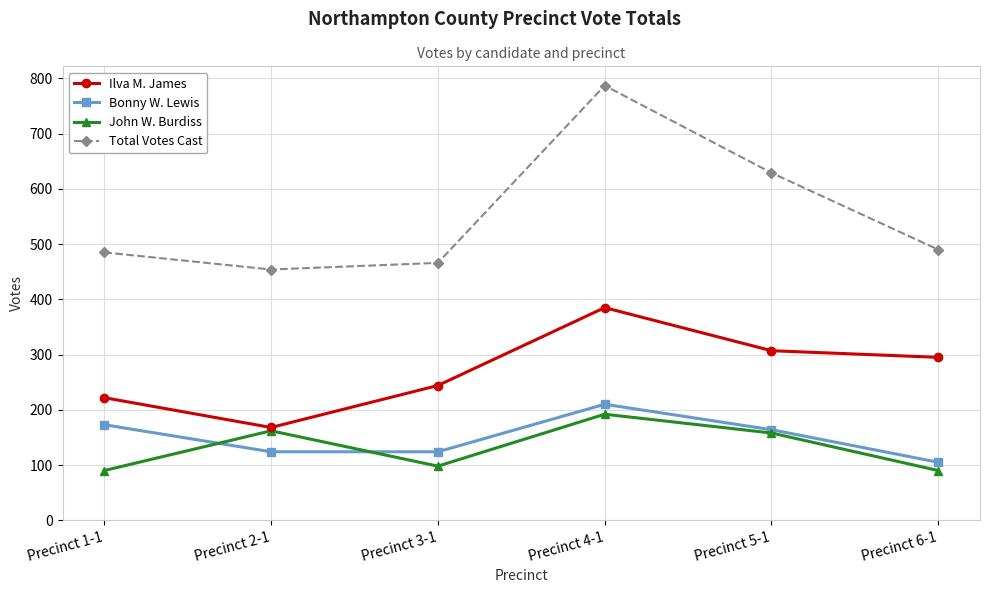

What position from the left is Precinct 6-1?

6